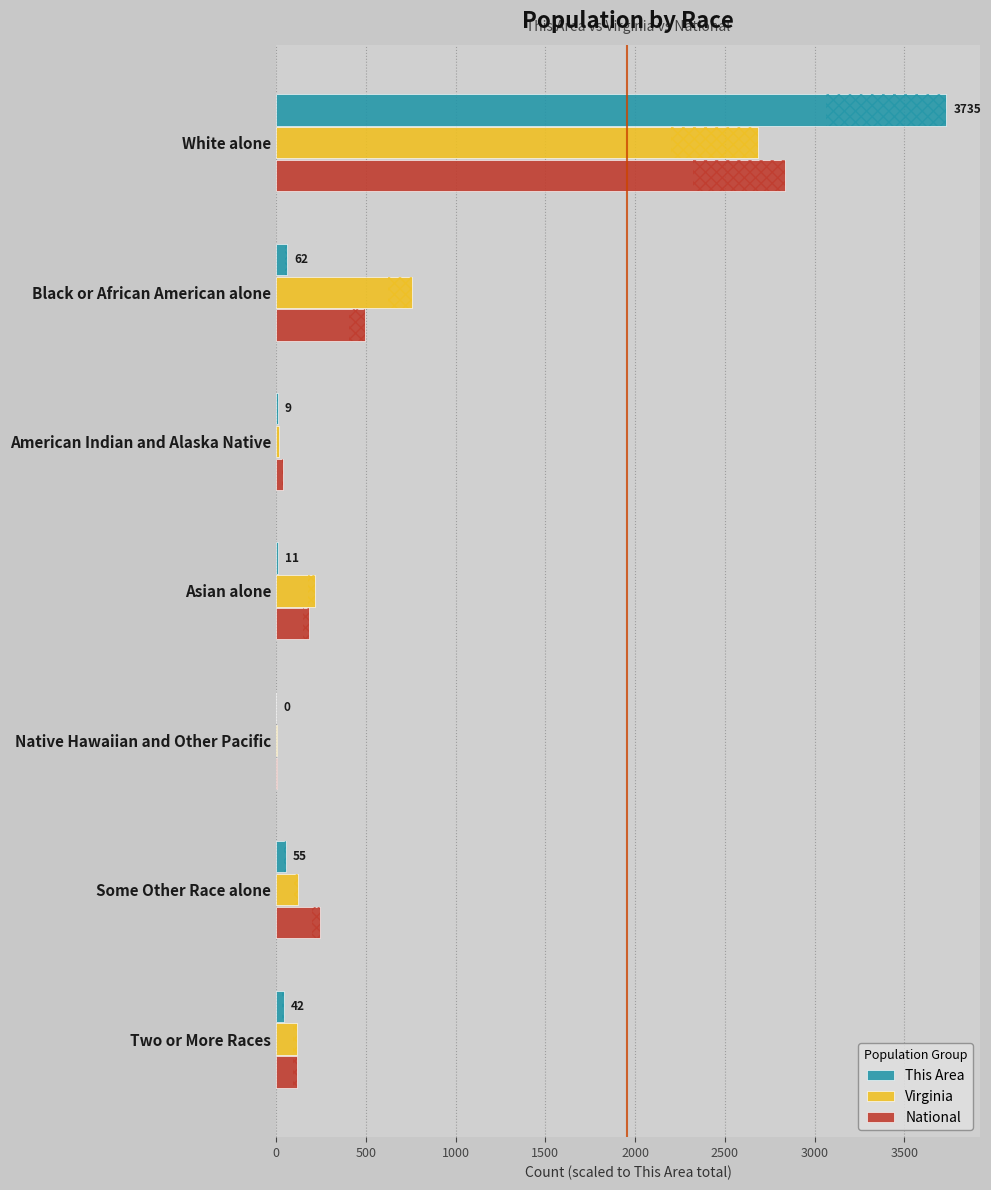

Where is This Area nearest to the value 1867?

Black or African American alone